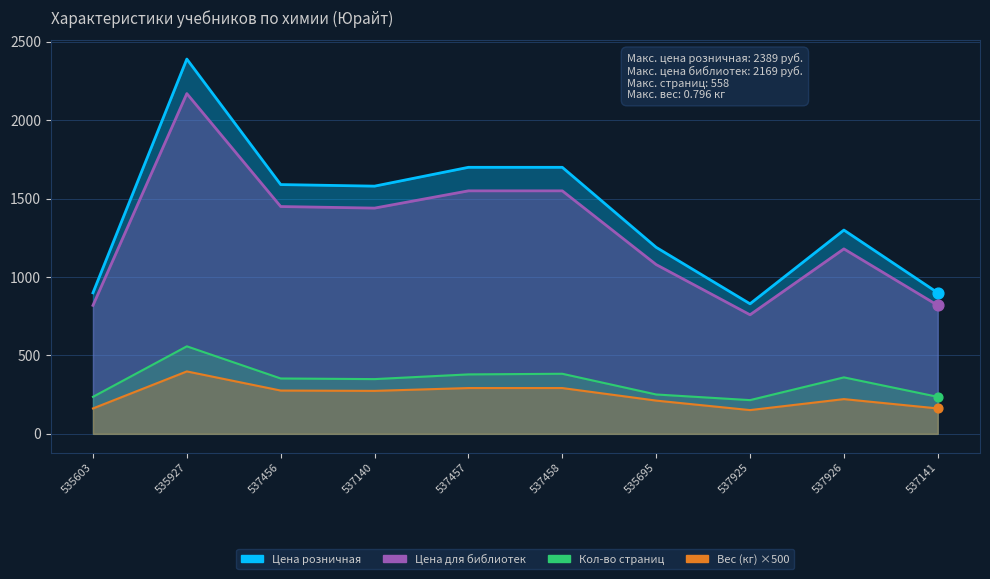

At how many categories does at least one series exceed 674?

10